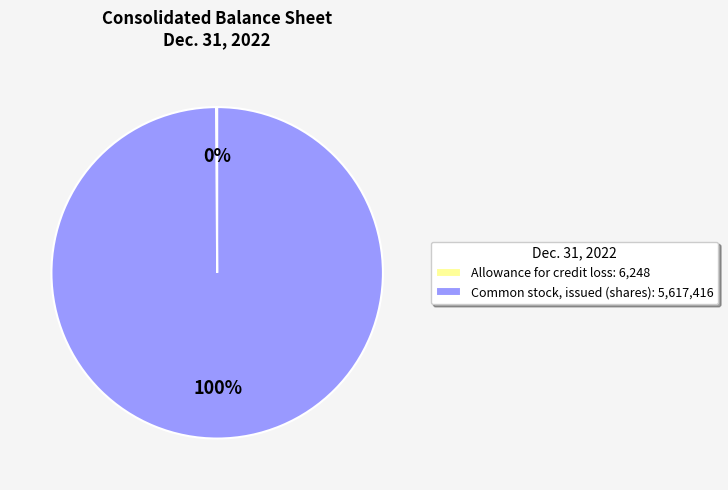

Which slice is the largest?

Common stock, issued (shares): 5,617,416